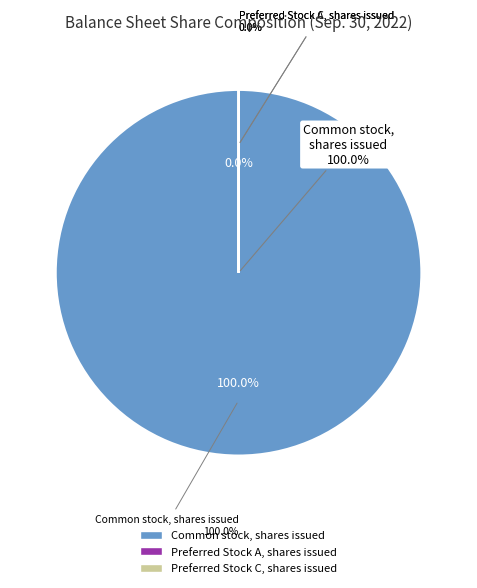

What is the total percentage of Common stock, shares issued and Preferred Stock C, shares issued?

100.0%